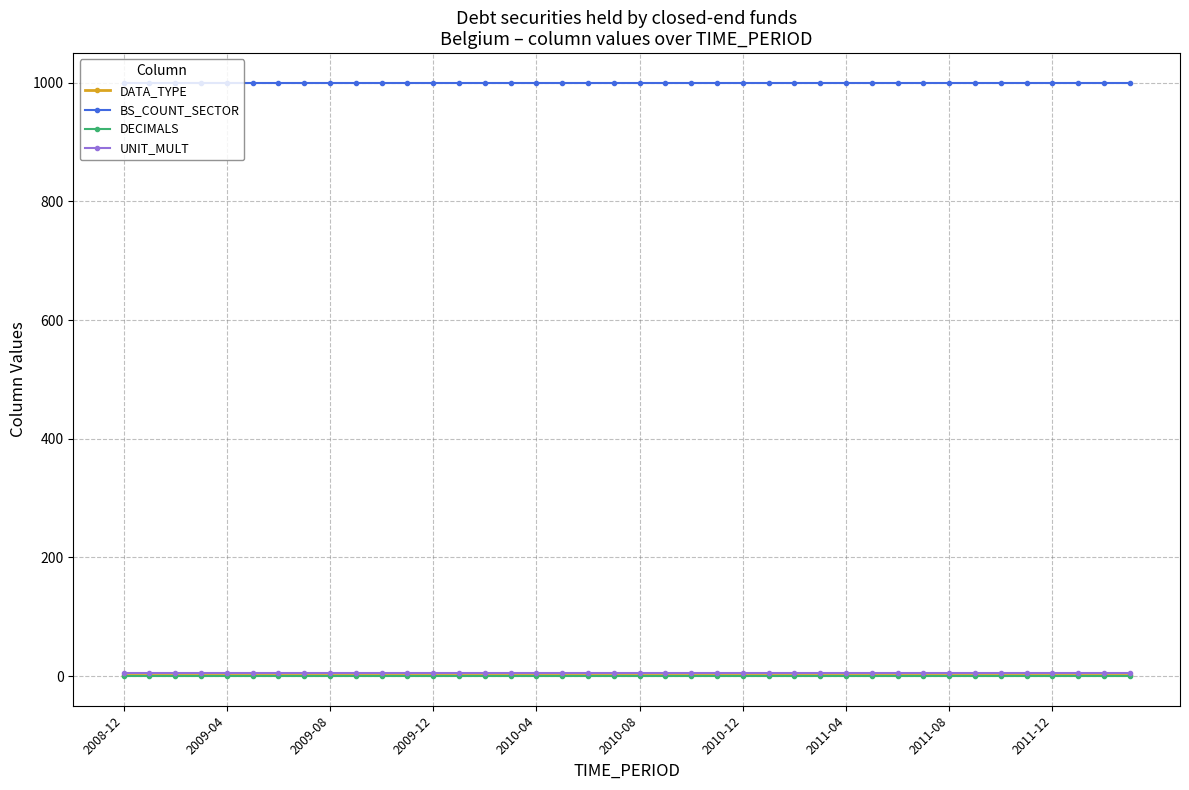

At how many categories does at least one series exceed 37?

40